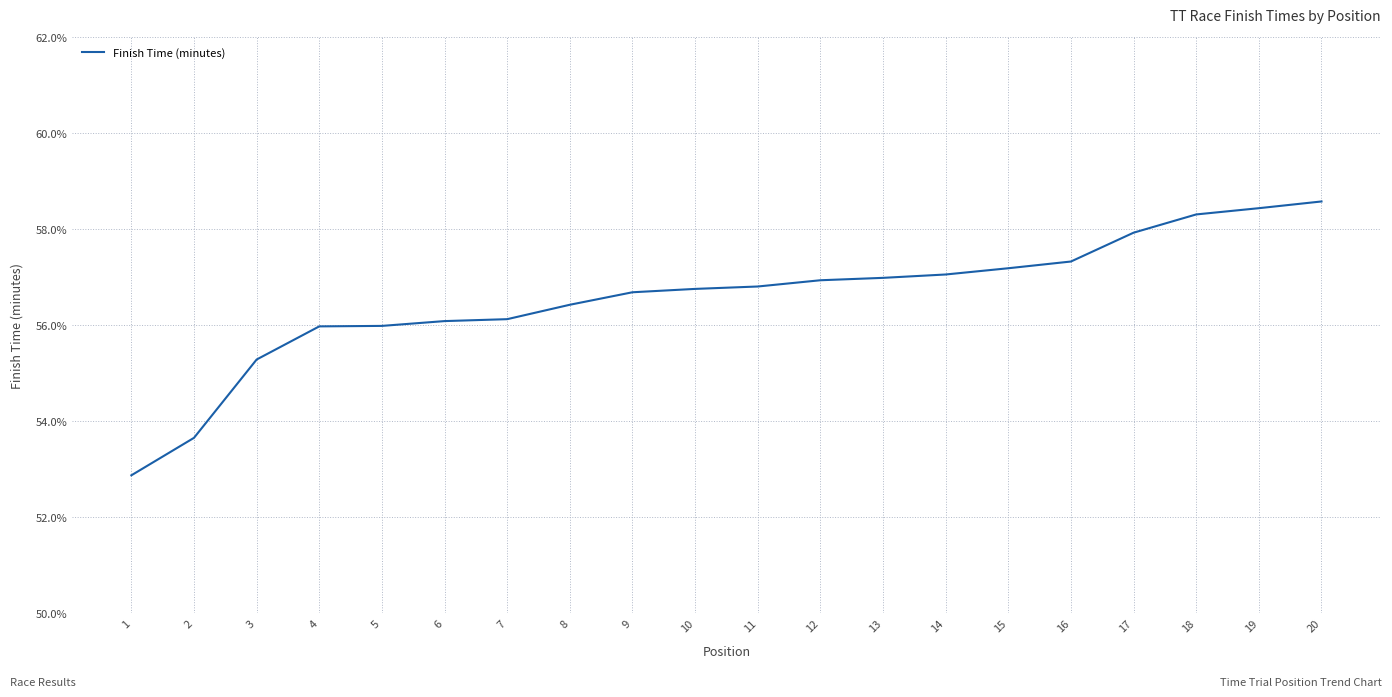

True or false: the data shows 93.8 at 12.

False